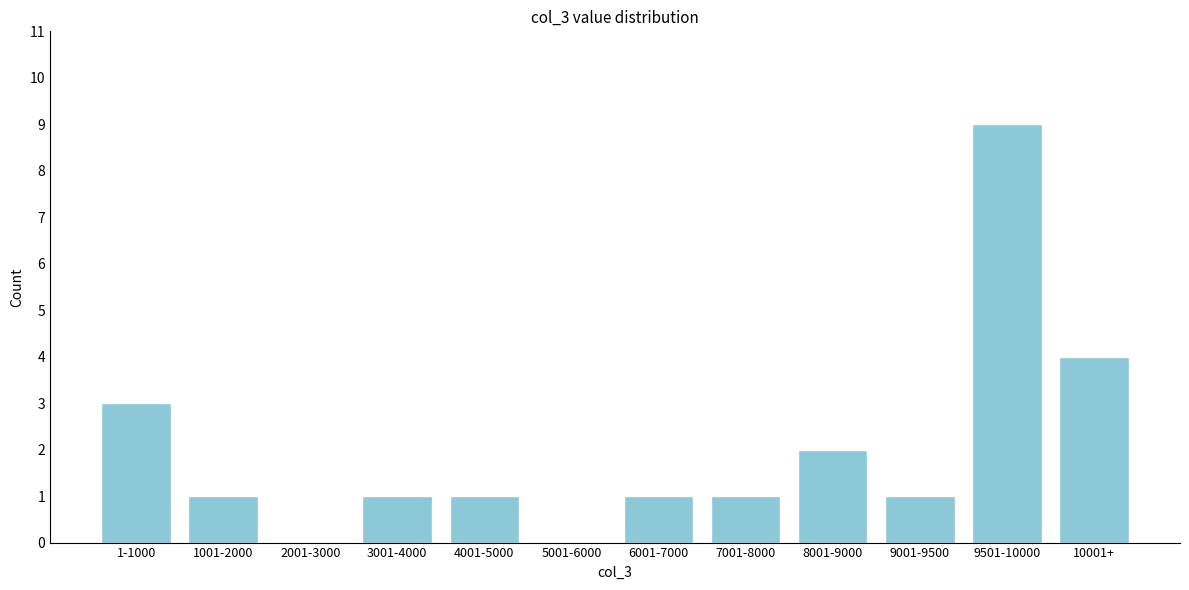

Reading right to left, list all the values displayed in this chart.

10001+=4	9501-10000=9	9001-9500=1	8001-9000=2	7001-8000=1	6001-7000=1	5001-6000=0	4001-5000=1	3001-4000=1	2001-3000=0	1001-2000=1	1-1000=3